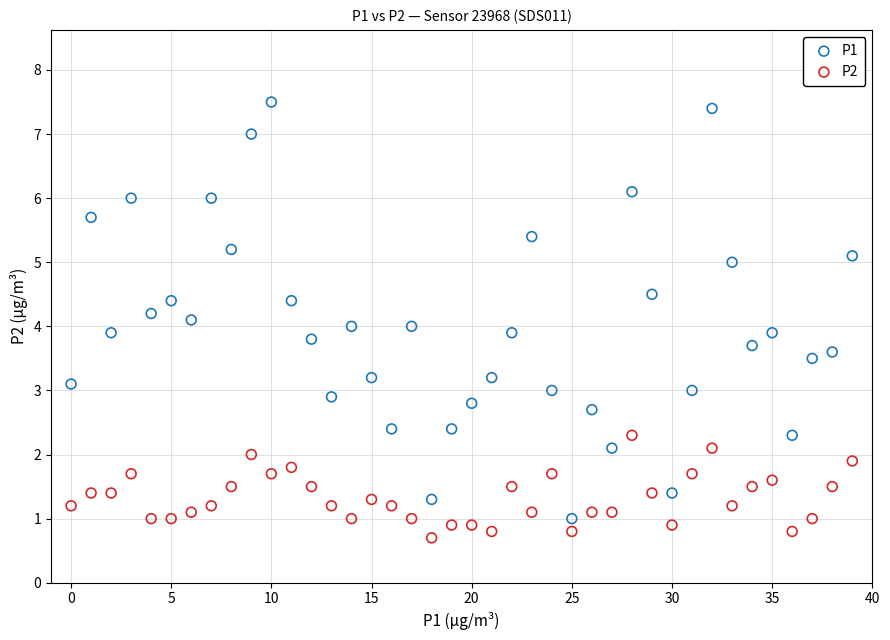

Which series has the widest spread of Y values?

P1